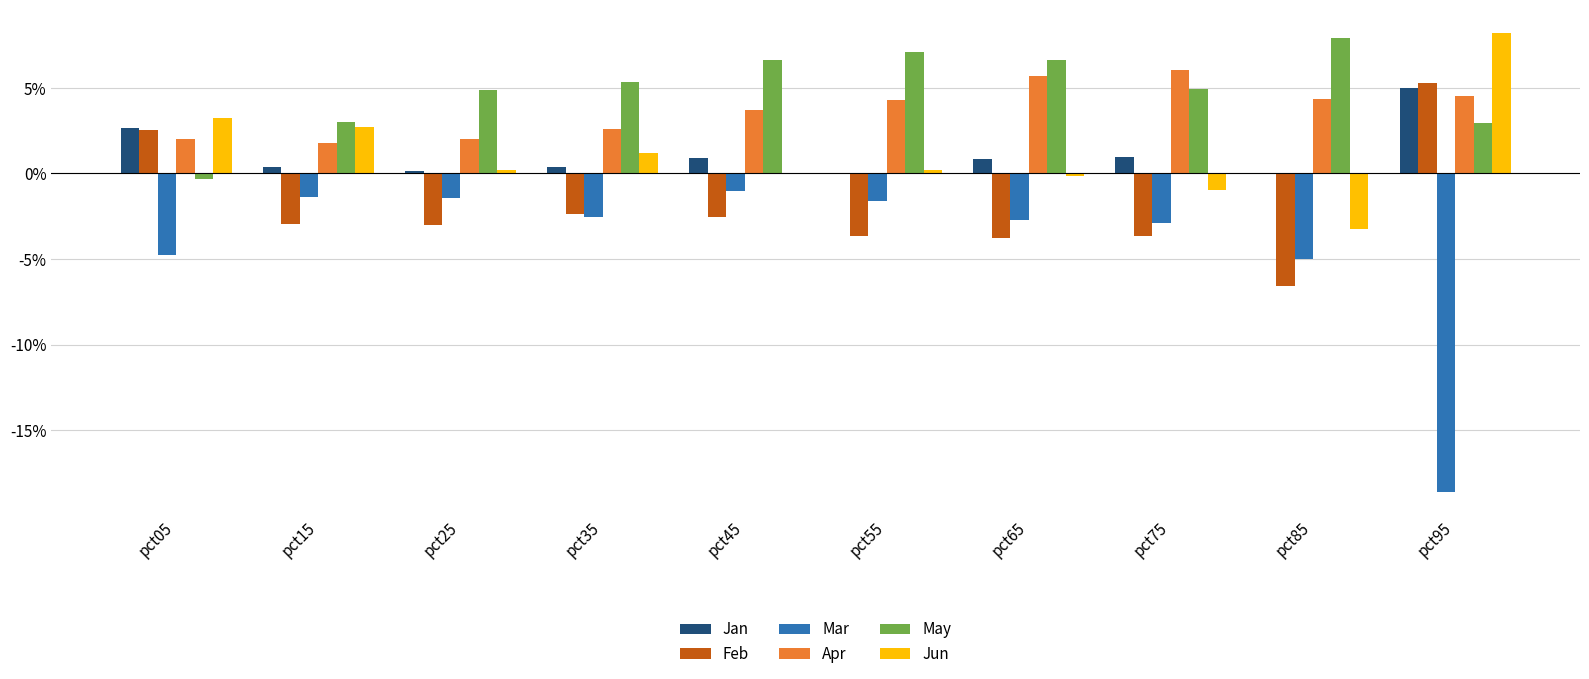

Reading left to right, list all the values displayed in this chart.

Jan: 0.0	0.0	0.0	0.0	0.0	-0.0	0.0	0.0	-0.0	0.1
Feb: 0.0	-0.0	-0.0	-0.0	-0.0	-0.0	-0.0	-0.0	-0.1	0.1
Mar: -0.0	-0.0	-0.0	-0.0	-0.0	-0.0	-0.0	-0.0	-0.1	-0.2
Apr: 0.0	0.0	0.0	0.0	0.0	0.0	0.1	0.1	0.0	0.0
May: -0.0	0.0	0.0	0.1	0.1	0.1	0.1	0.0	0.1	0.0
Jun: 0.0	0.0	0.0	0.0	-0.0	0.0	-0.0	-0.0	-0.0	0.1